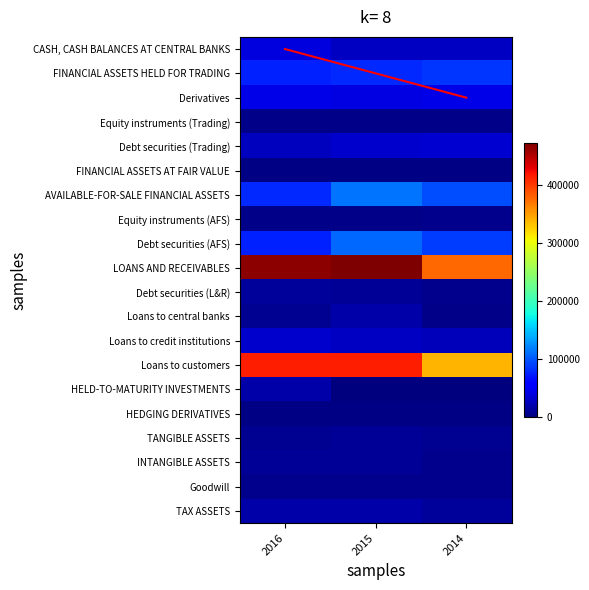

True or false: Goodwill has a value of 9158 at 2014.

False